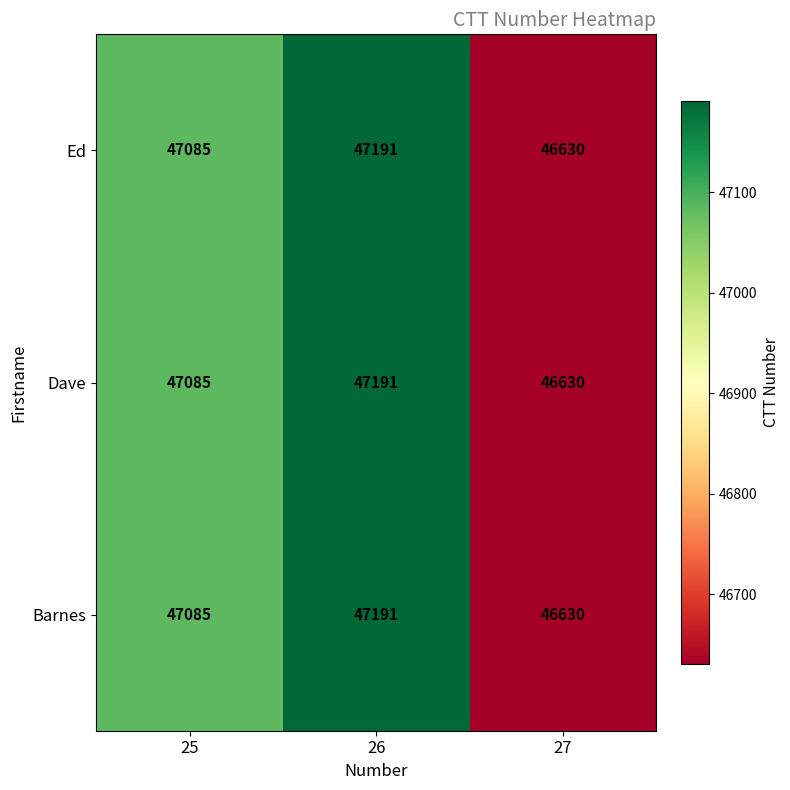

How many categories are shown in the chart?

3